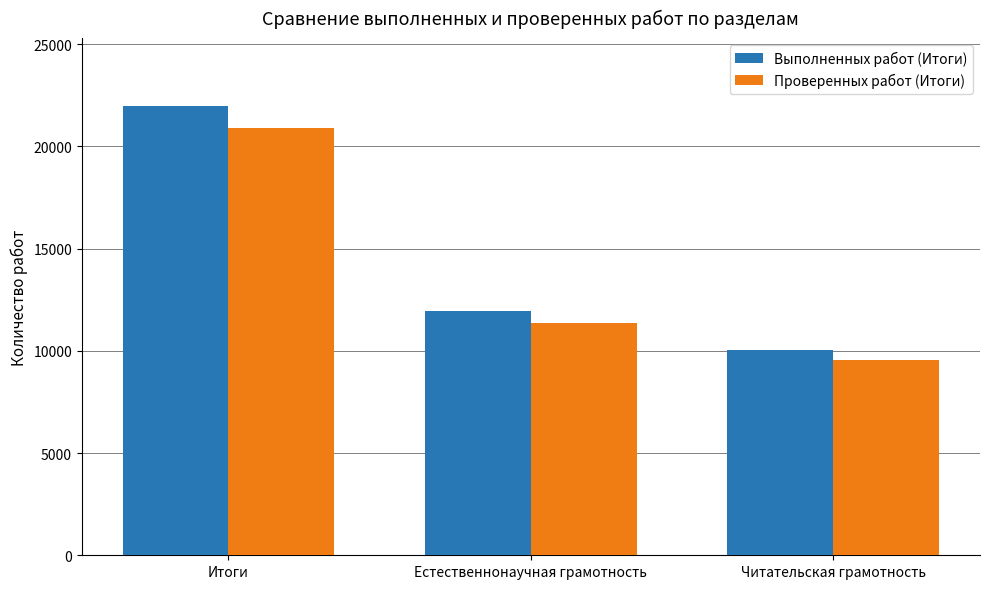

What is the label of the 2nd bar from the right?

Естественнонаучная грамотность